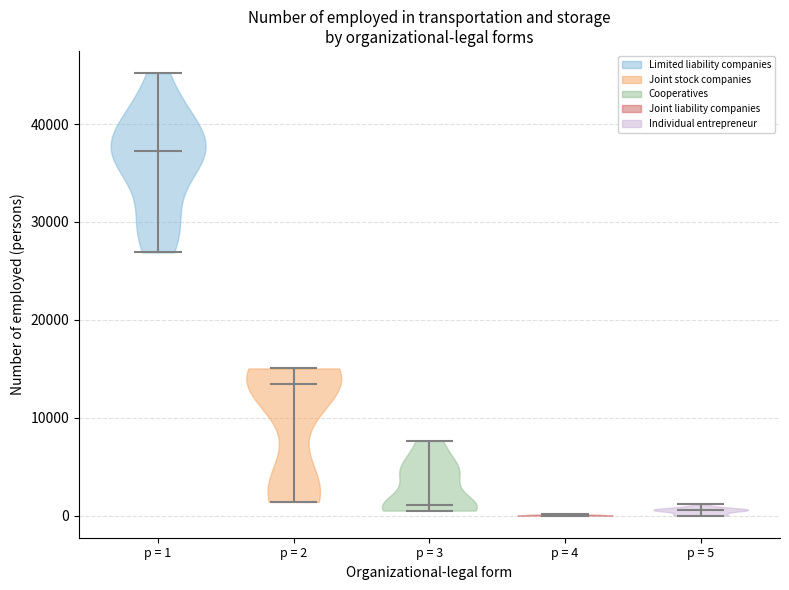

Reading left to right, read every violin against the y-axis: where its median line is, and the lowest and highest points it reaches. The values are not printed on the chart, so give them approximately, as read against the axis.

p = 1: median line 37000, lowest point 27000, highest point 45000
p = 2: median line 13000, lowest point 1000, highest point 15000
p = 3: median line 1000, lowest point 1000, highest point 8000
p = 4: median line 0, lowest point 0, highest point 0
p = 5: median line 1000, lowest point 0, highest point 1000